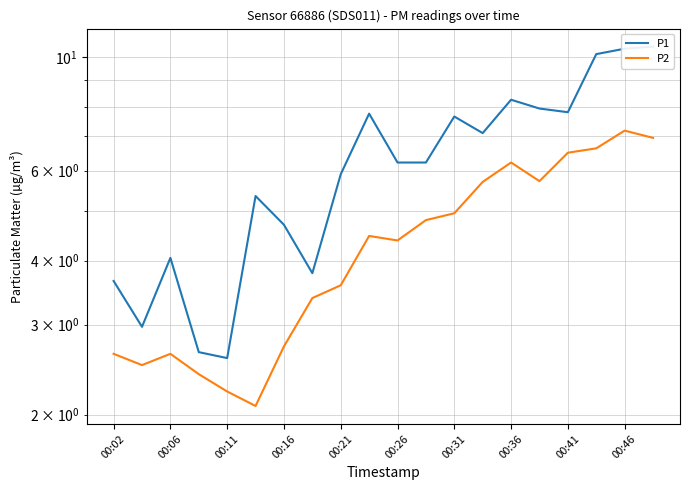

What is the sum of all P1 values?

125.5